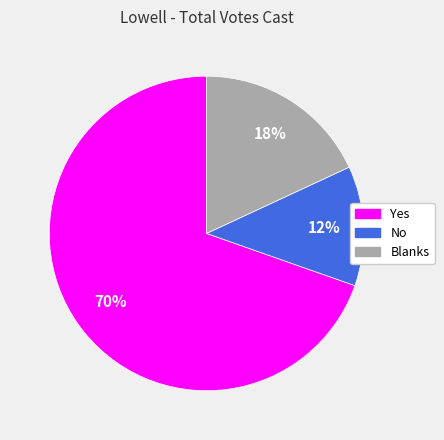

To the nearest percent, what percentage of the pie is Yes?

70%